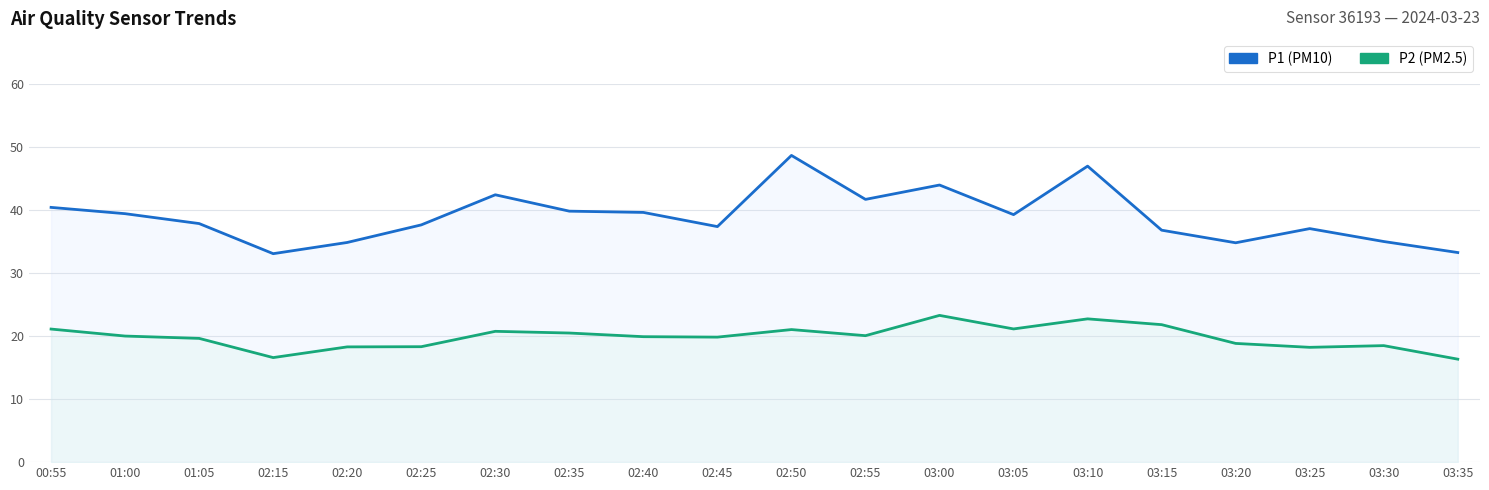

Reading left to right, transcribe all the data shown in this chart.

P1: 00:55=40.5	01:00=39.5	01:05=37.9	02:15=33.1	02:20=34.9	02:25=37.7	02:30=42.5	02:35=39.9	02:40=39.6	02:45=37.4	02:50=48.7	02:55=41.7	03:00=44.0	03:05=39.3	03:10=47.0	03:15=36.8	03:20=34.8	03:25=37.1	03:30=35.0	03:35=33.3
P2: 00:55=21.1	01:00=20.0	01:05=19.6	02:15=16.6	02:20=18.3	02:25=18.3	02:30=20.8	02:35=20.5	02:40=19.9	02:45=19.9	02:50=21.1	02:55=20.1	03:00=23.3	03:05=21.1	03:10=22.8	03:15=21.8	03:20=18.9	03:25=18.2	03:30=18.5	03:35=16.4